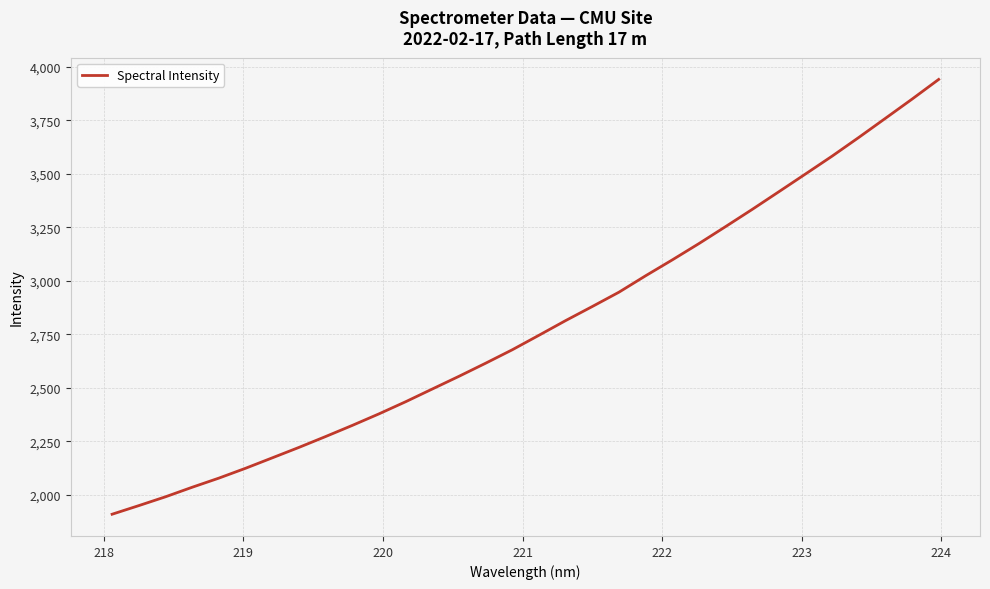

Reading right to left, what are all the values shown in this chart?

3941.2	3849.1	3759.4	3670.1	3582.8	3499.4	3416.4	3333.9	3253.4	3174.1	3097.9	3023.7	2947.0	2880.1	2814.3	2745.8	2678.1	2615.2	2554.0	2494.6	2435.1	2378.4	2324.5	2272.5	2221.7	2172.9	2124.2	2078.2	2035.5	1990.9	1949.7	1909.5